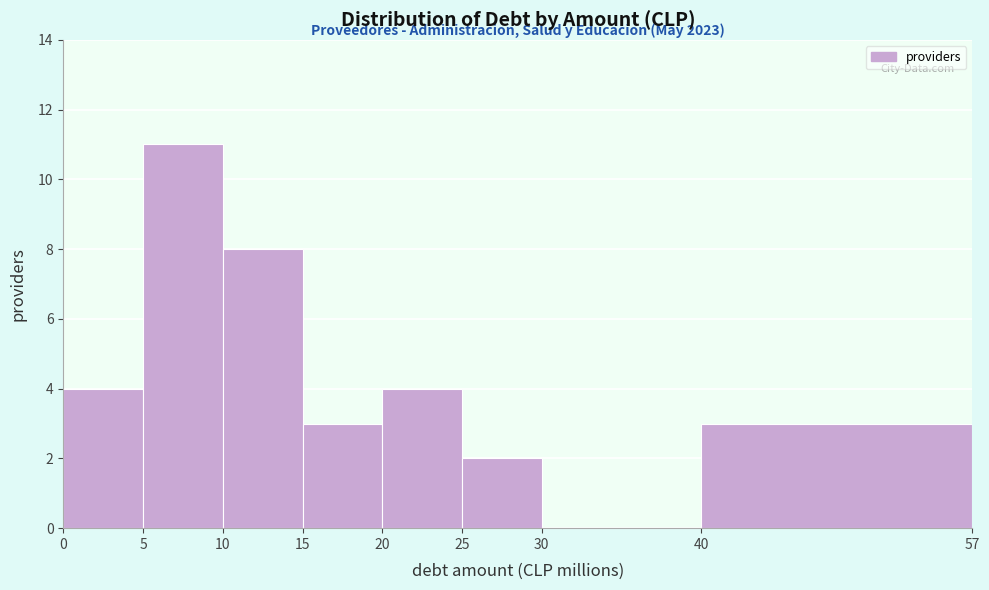

Over which range of the x-axis is the bar tallest?

5 to 10